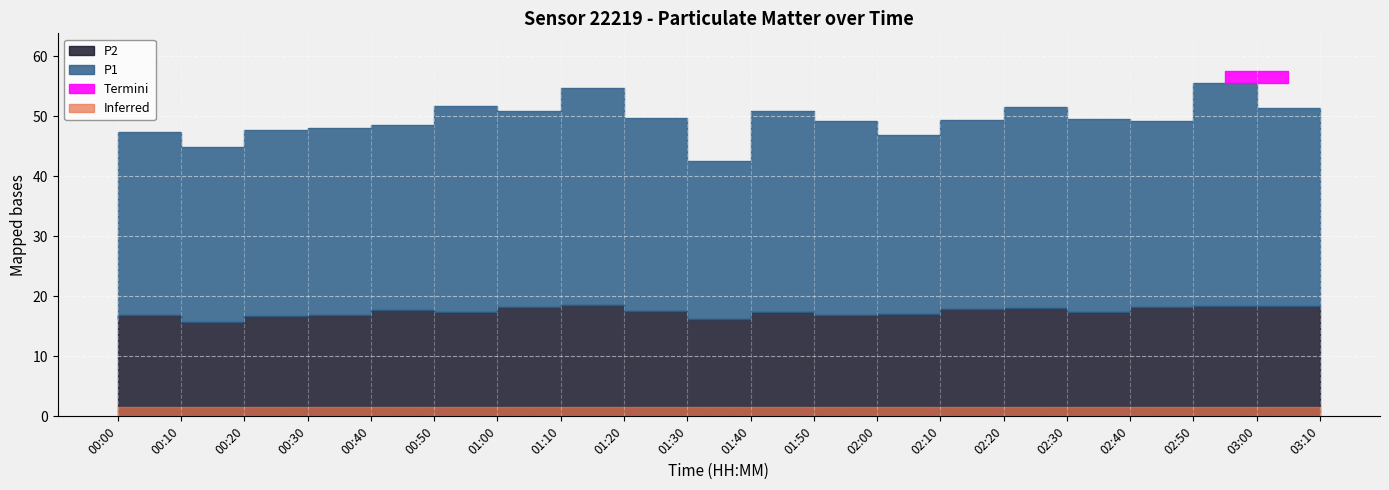

What is the difference between the maximum and minimum values in the P2 series?

2.8